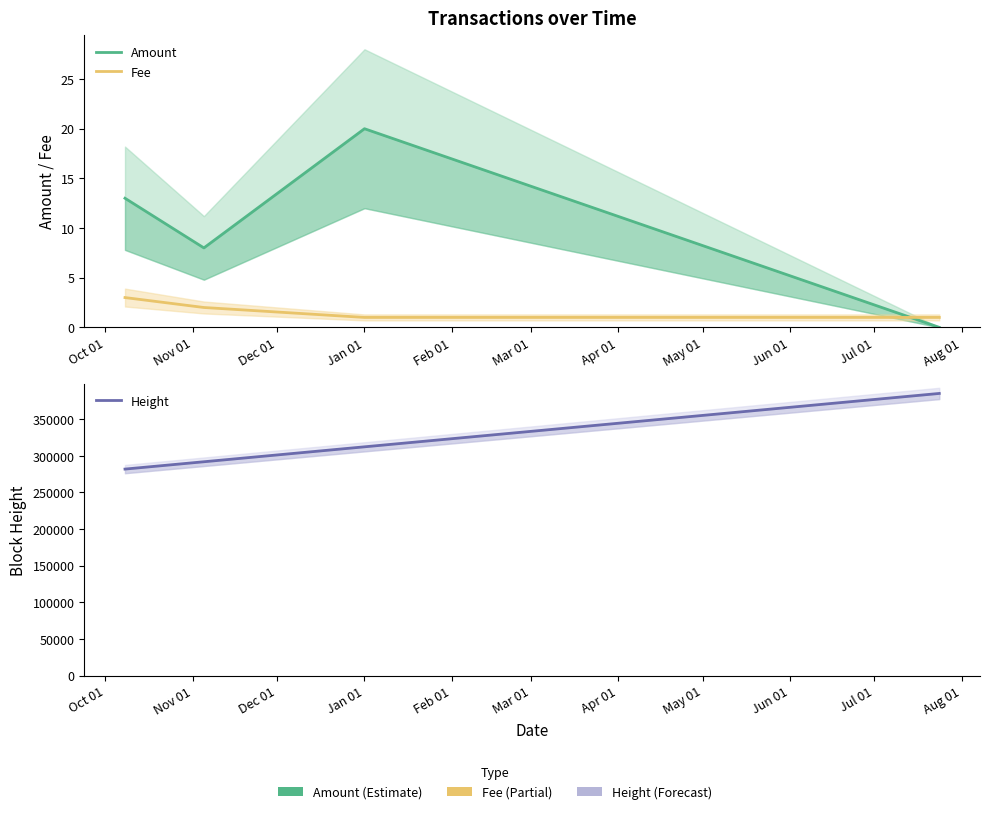

Rank the series at Oct 01 from lowest to highest value.

Fee, Amount, Height